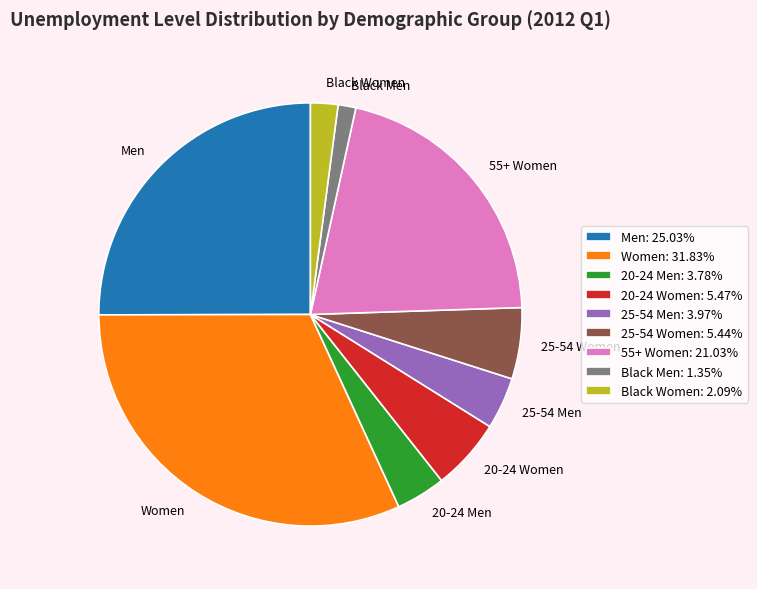

Is there a majority slice in this chart?

No